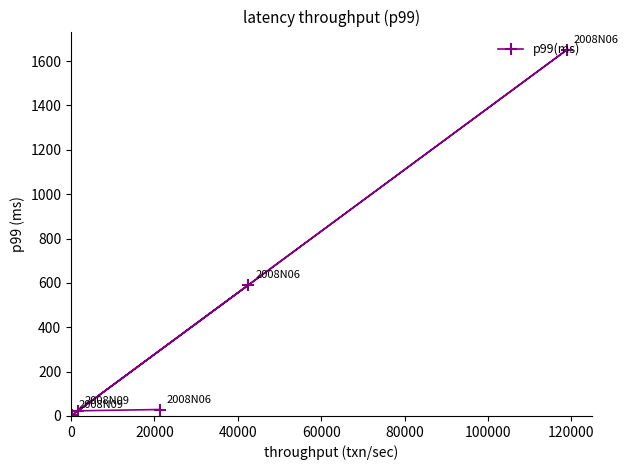

What is the value of the 2nd point from the left?

23.3